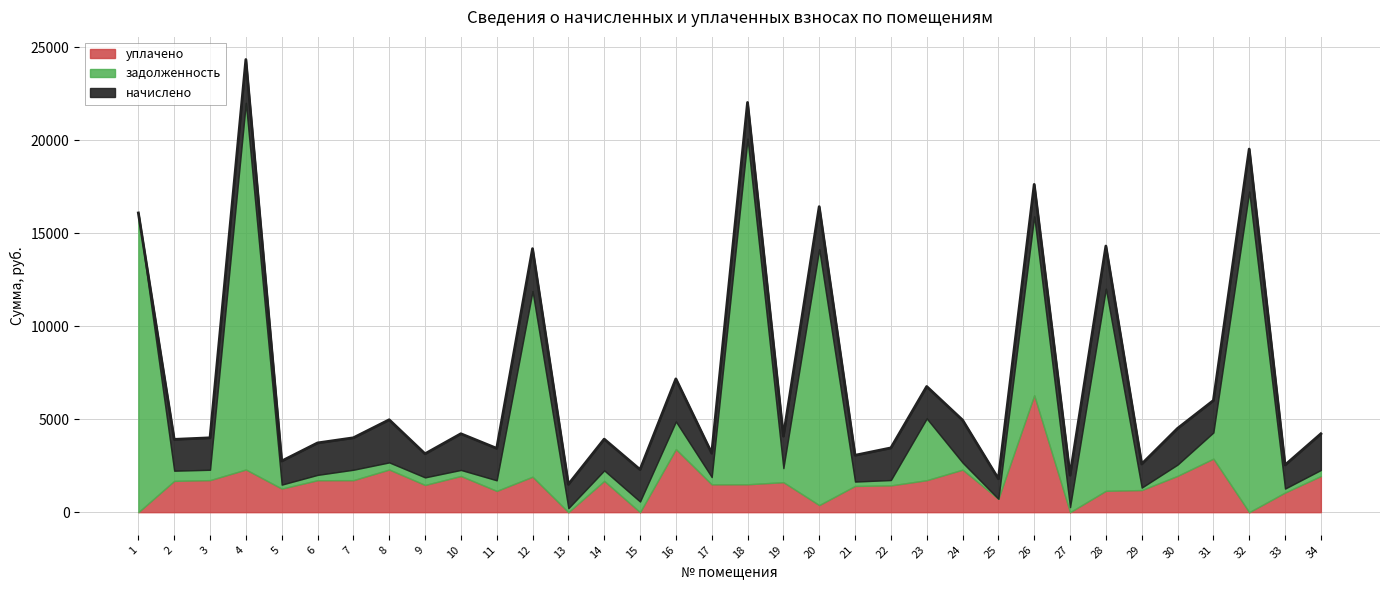

At which category is the sum across all series the highest?

4